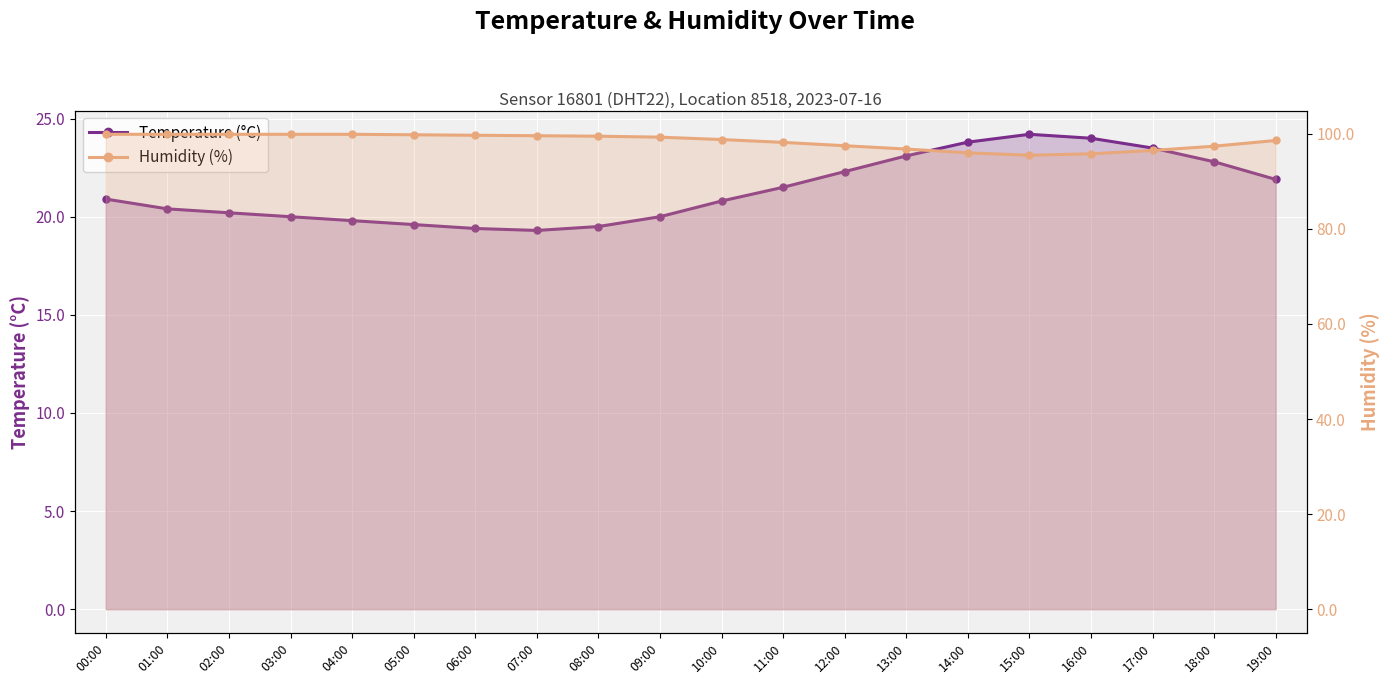

At which category does Humidity (%) reach its first local valley?

15:00